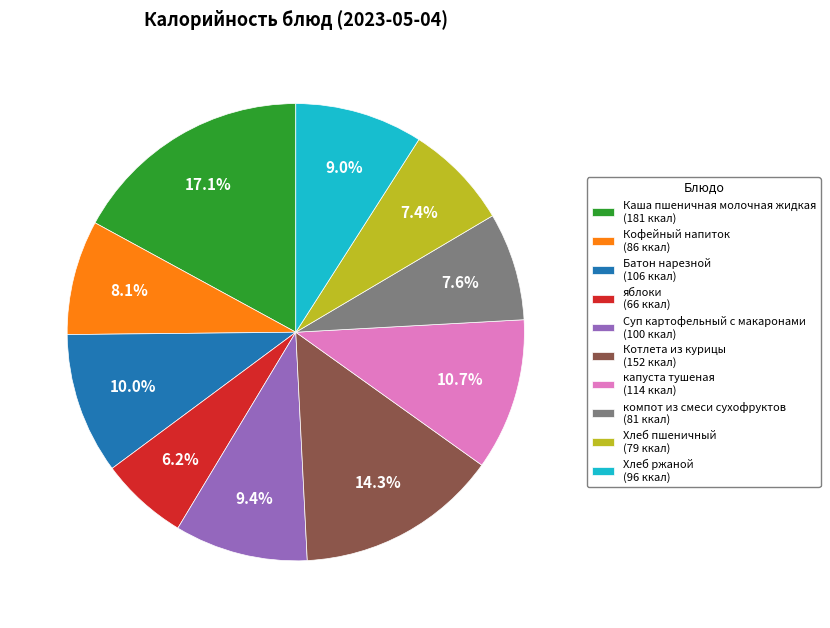

What percentage is the Кофейный напиток slice, to the nearest percent?

8%